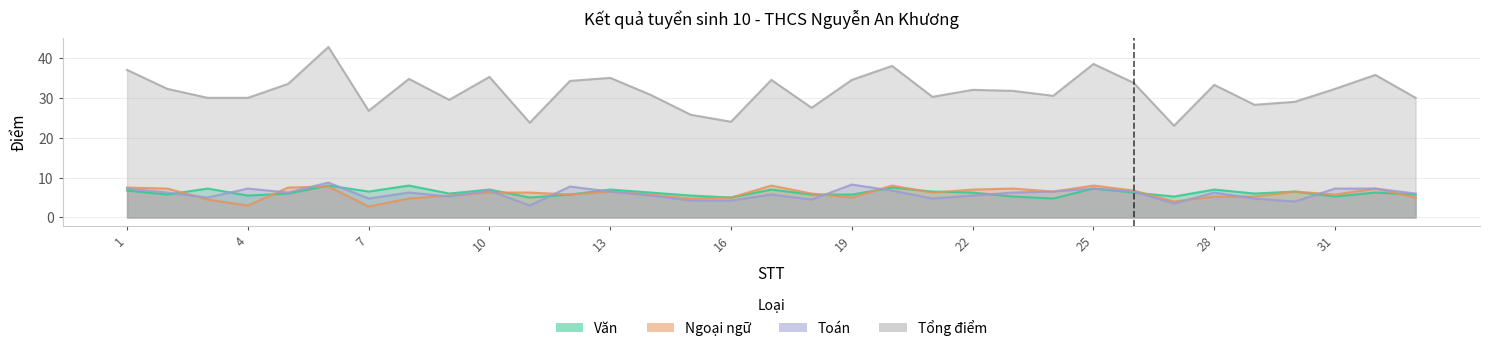

True or false: Văn and Ngoại ngữ cross at least once.

True